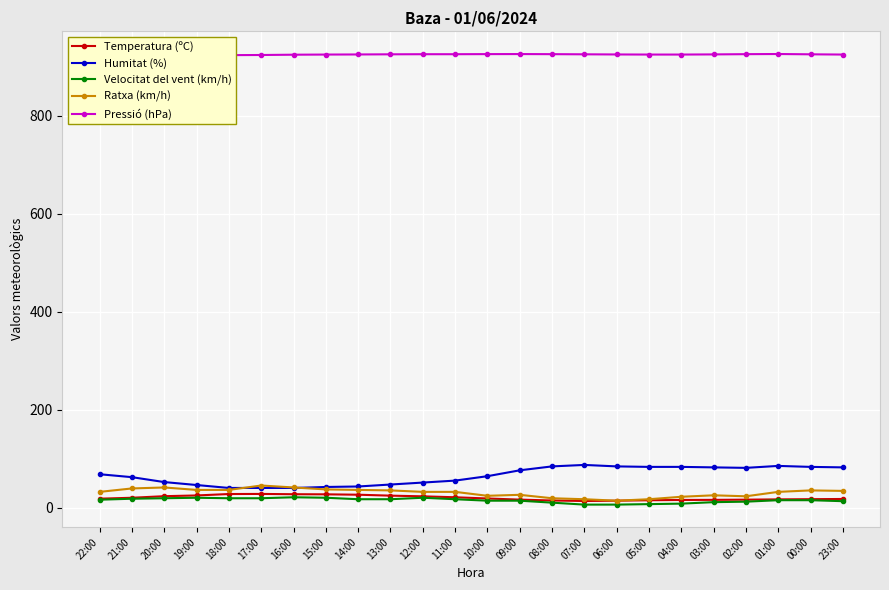

Does the chart display data point markers on the line(s)?

Yes